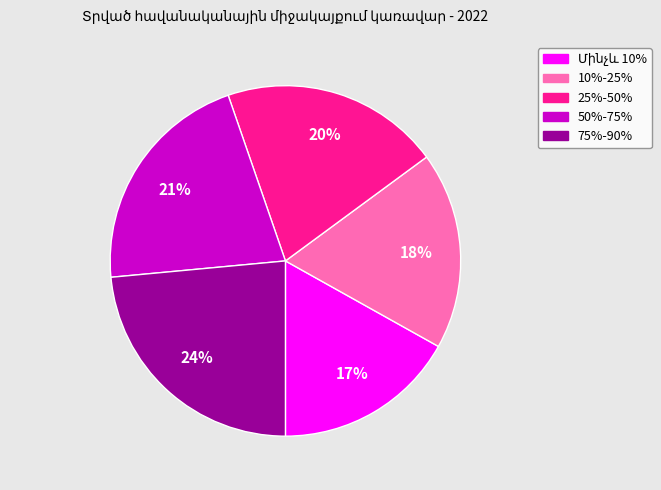

Is 10%-25% the majority of the pie?

No